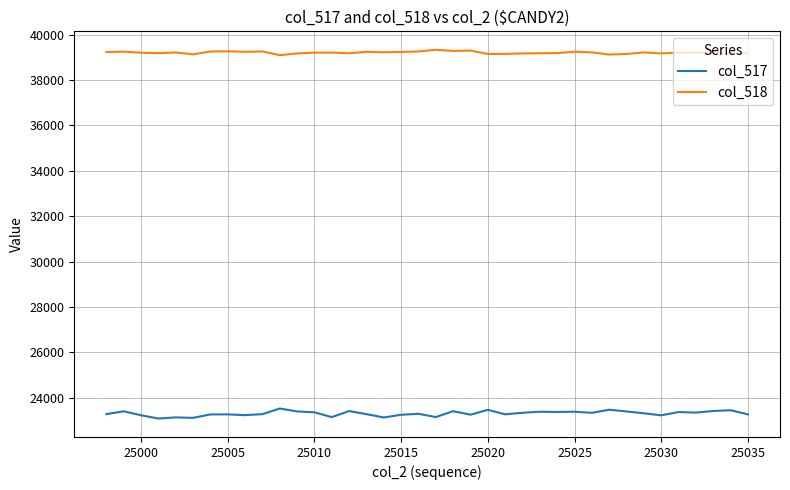

Does the chart display data point markers on the line(s)?

No